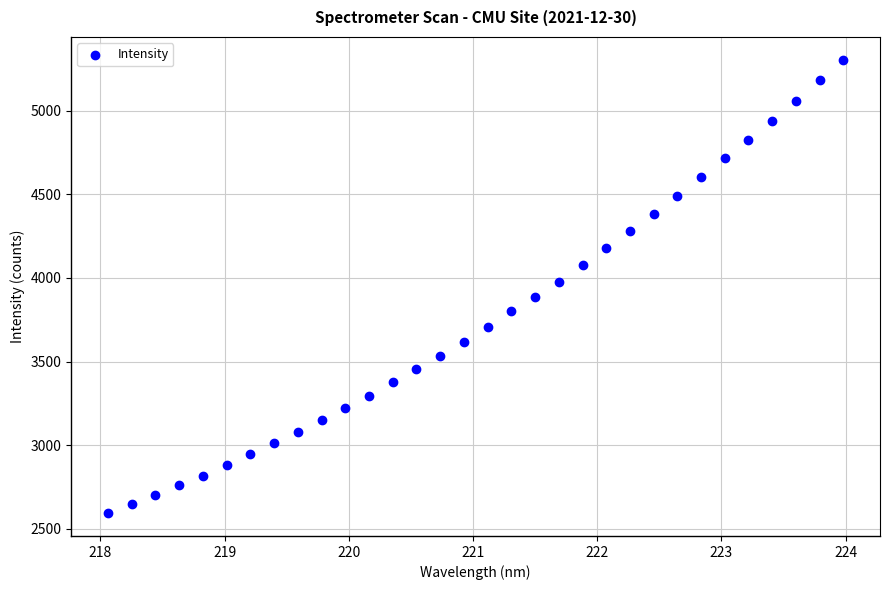

What is the range of Y values (max minus min)?

2715.3